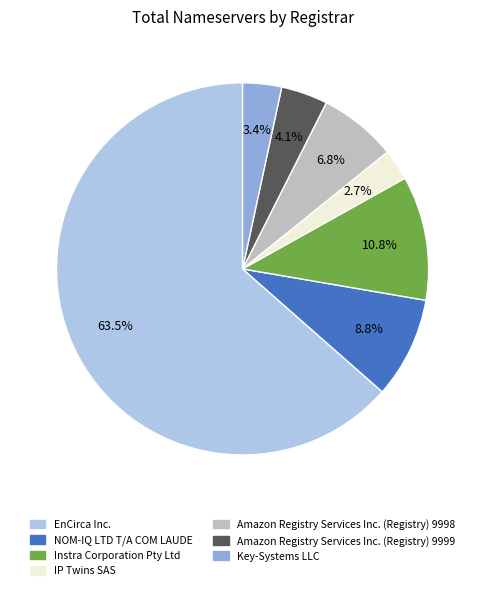

What percentage is NOT represented by NOM-IQ LTD T/A COM LAUDE?

91.2%